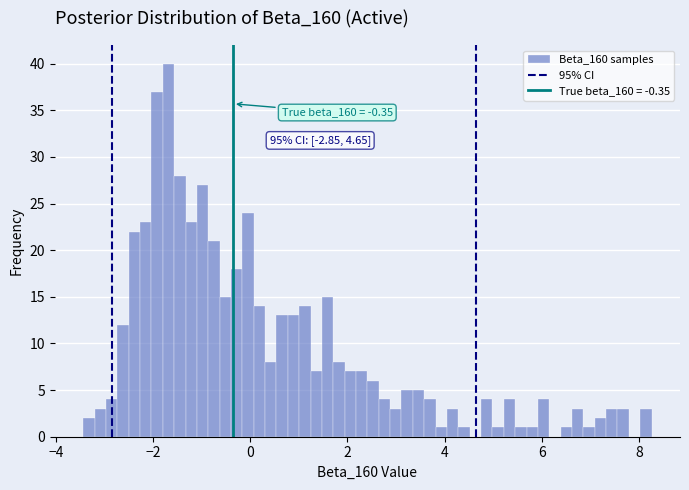

Around what value on the x-axis is the tallest bar? Give the approximate position of its centre, as read against the axis.

-1.6